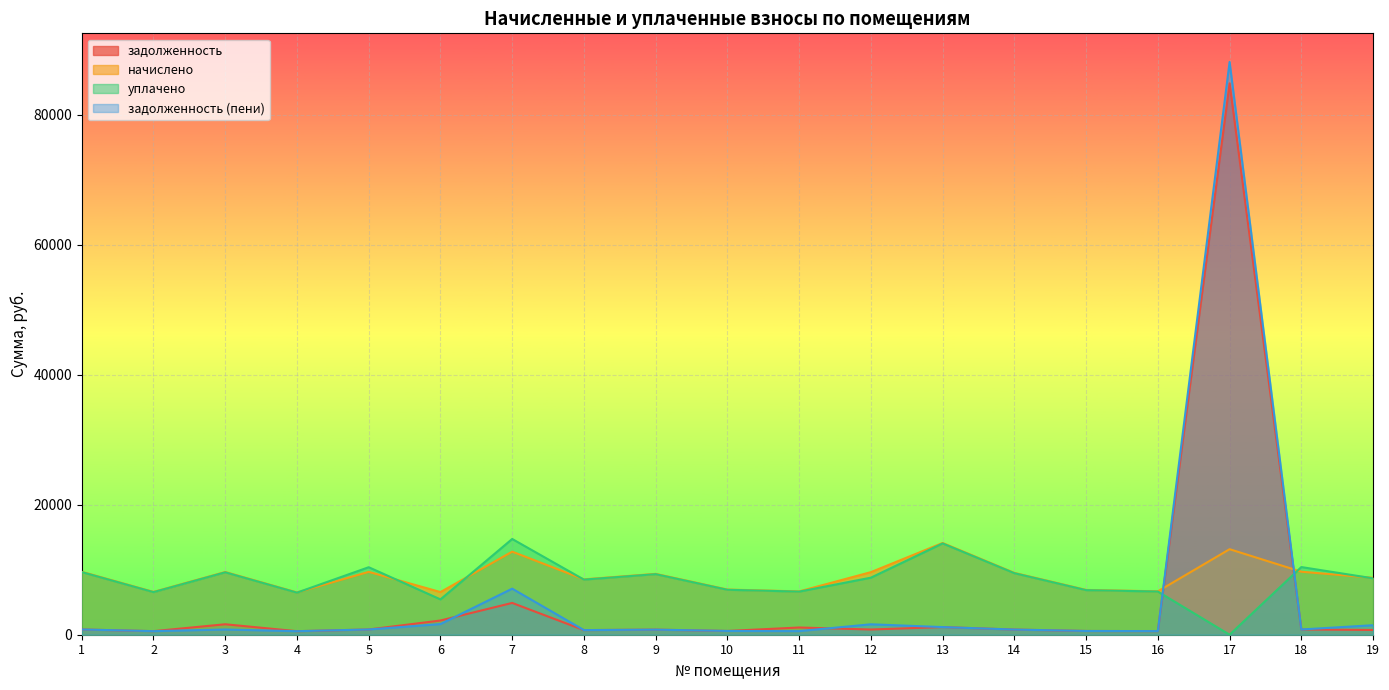

Which series has the widest spread of values?

задолженность (пени)